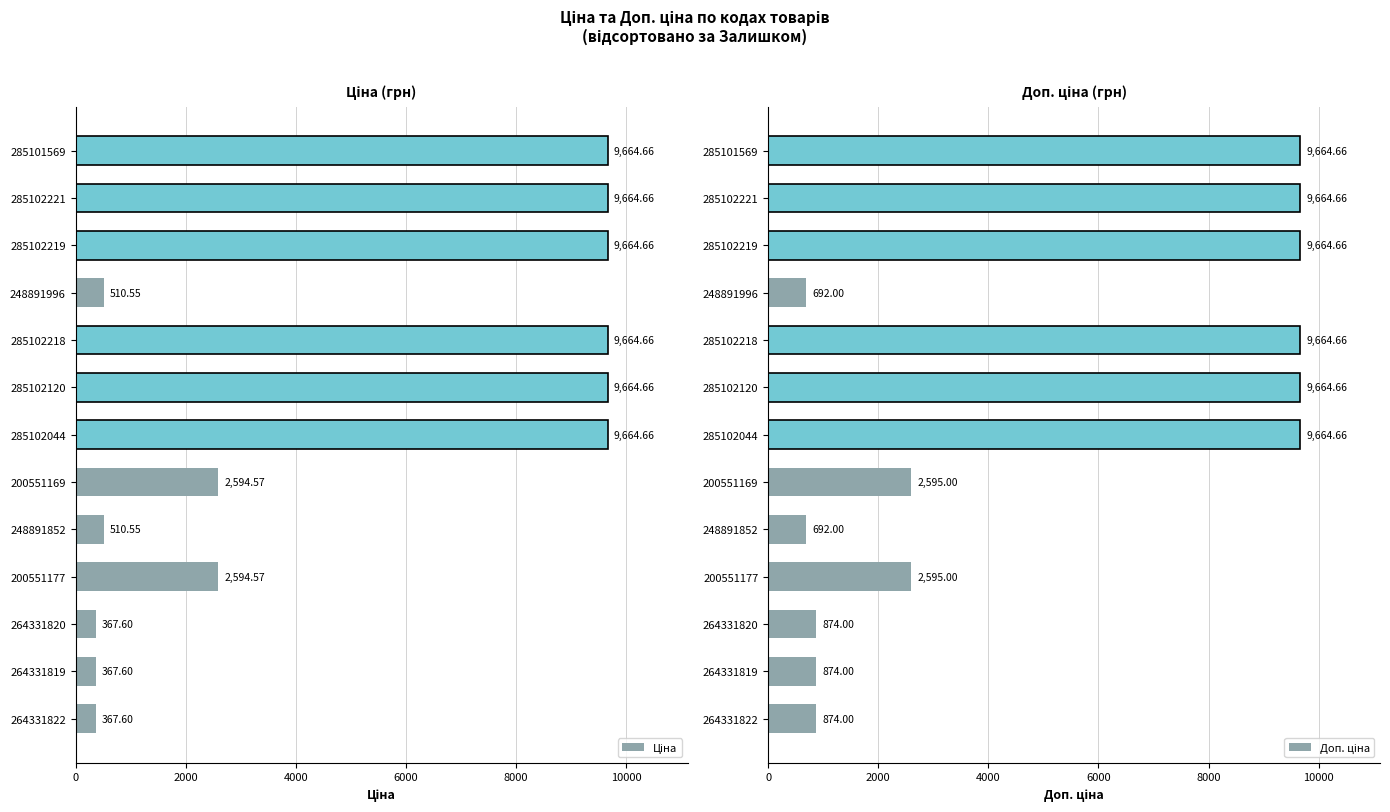

Rank the series by their maximum value, from highest to lowest.

Ціна, Доп. ціна